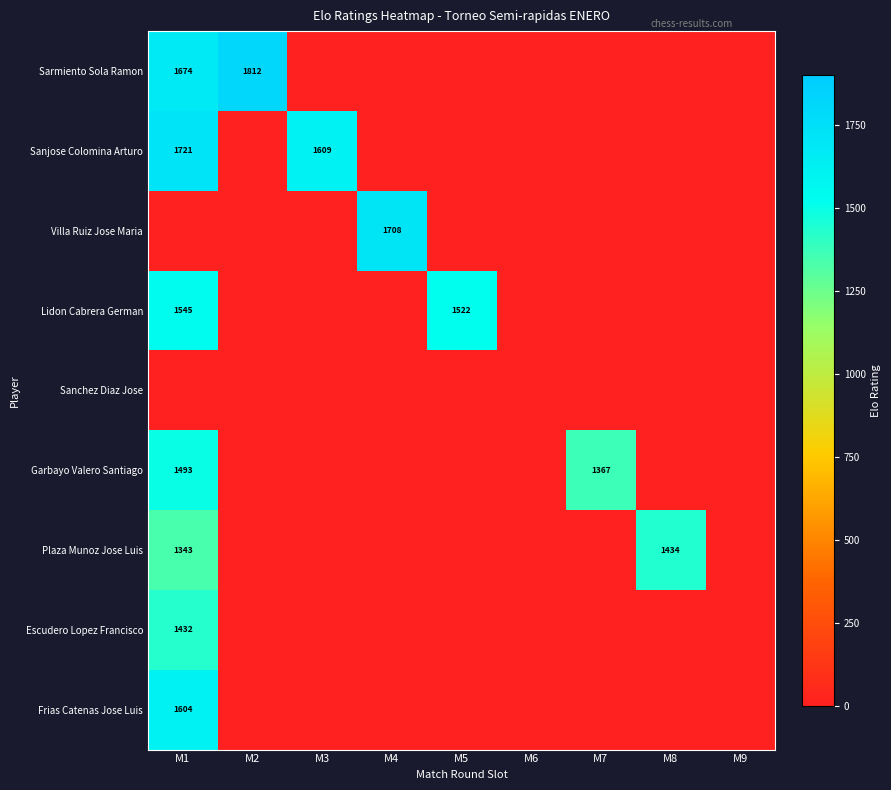

Is it true that Sanjose Colomina Arturo equals 591 at M1?

False